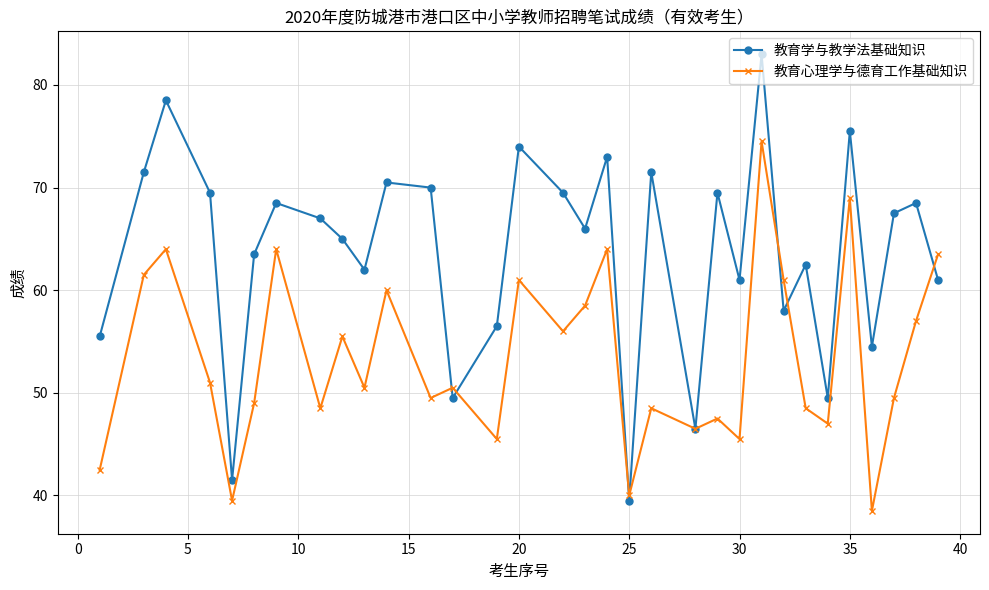

What is the minimum value for 教育心理学与德育工作基础知识?

38.5